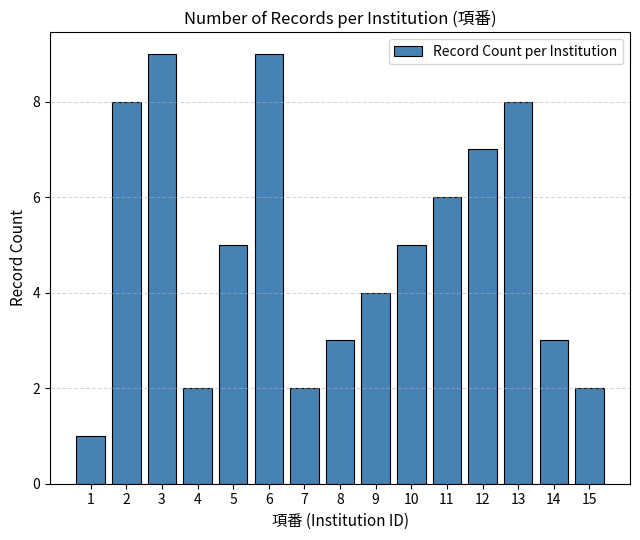

Reading right to left, list all the values displayed in this chart.

15=2	14=3	13=8	12=7	11=6	10=5	9=4	8=3	7=2	6=9	5=5	4=2	3=9	2=8	1=1